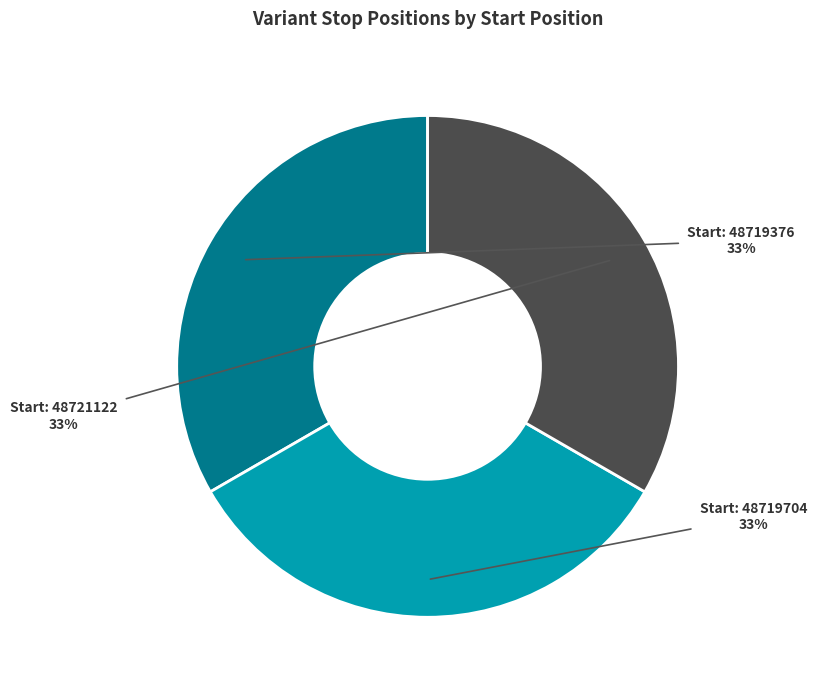

To the nearest percent, what is the average slice percentage?

33%